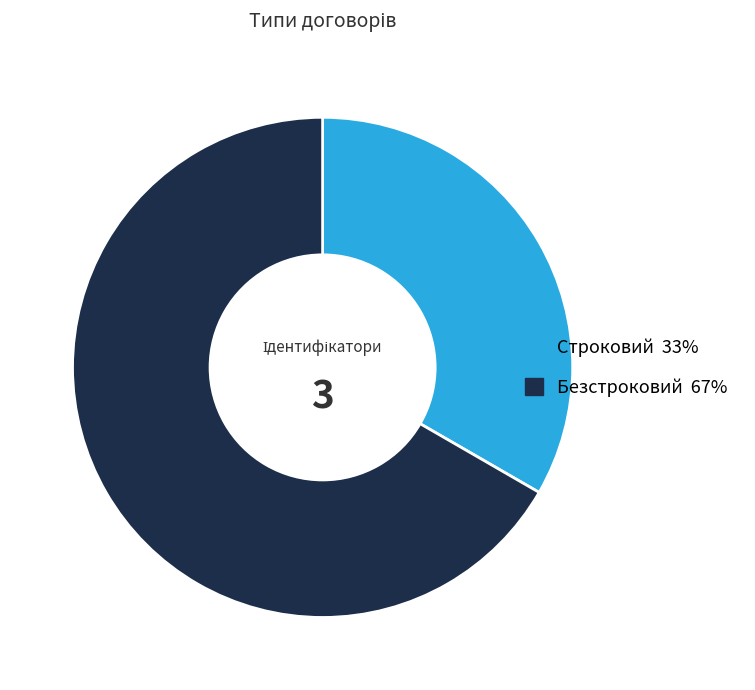

Rank the categories by value from highest to lowest.

Безстроковий, Строковий